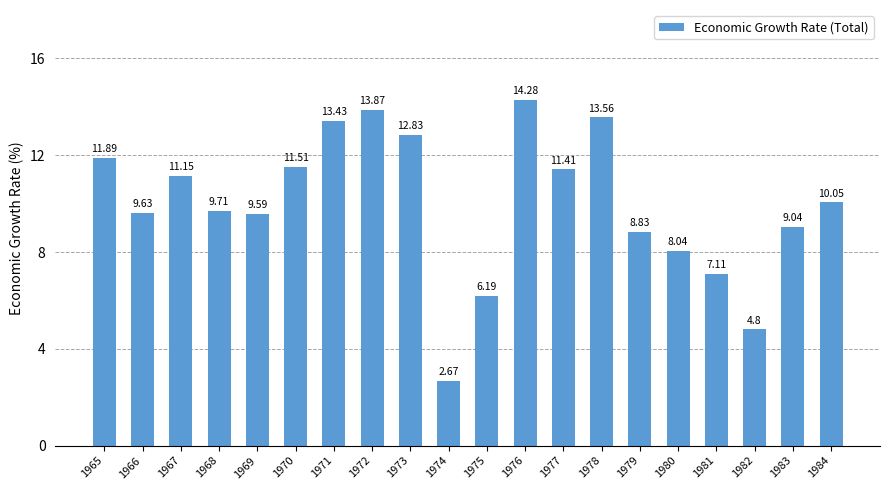

List the labels in order of value, largest first.

1976, 1972, 1978, 1971, 1973, 1965, 1970, 1977, 1967, 1984, 1968, 1966, 1969, 1983, 1979, 1980, 1981, 1975, 1982, 1974